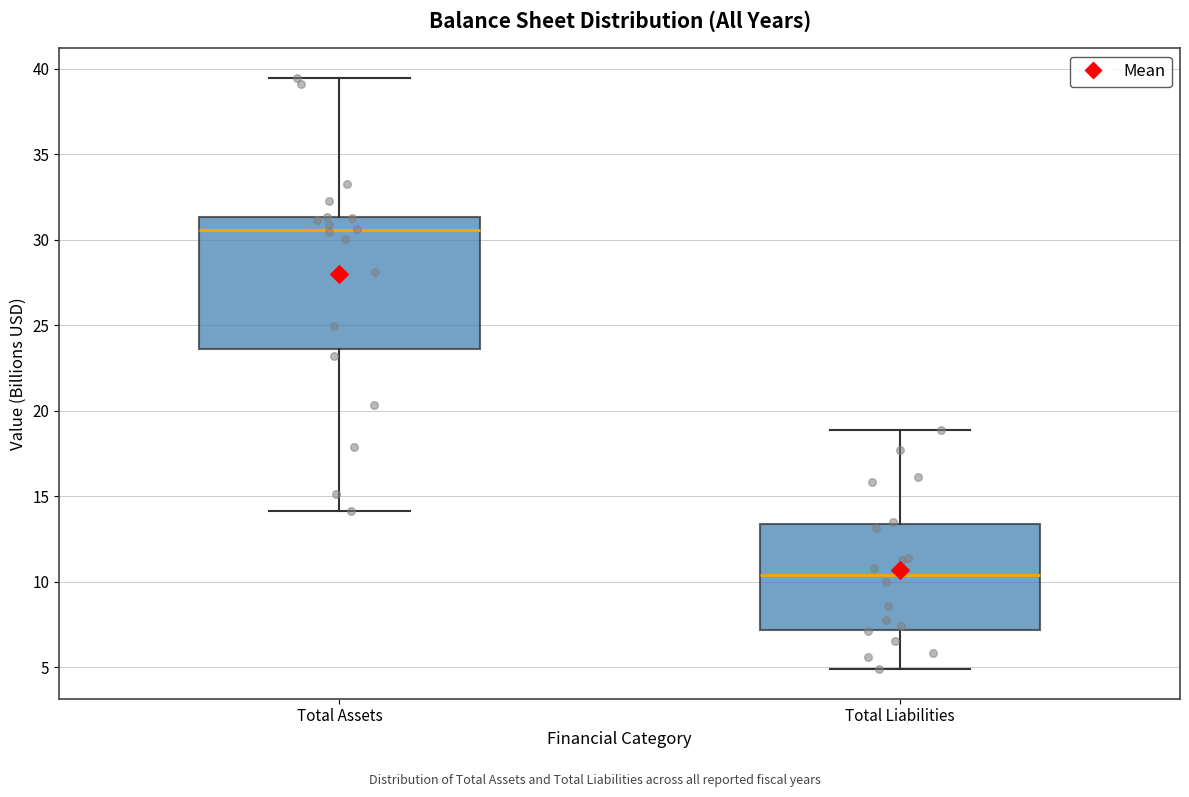

Reading left to right, read every box against the y-axis: the position of its median line, the range the box covers, and the ends of its whiskers. The values are not printed on the chart, so give them approximately, as read against the axis.

Total Assets: median 30.5, box 23.5 to 31.5, whiskers 14.0 to 39.5
Total Liabilities: median 10.5, box 7.0 to 13.5, whiskers 5.0 to 19.0